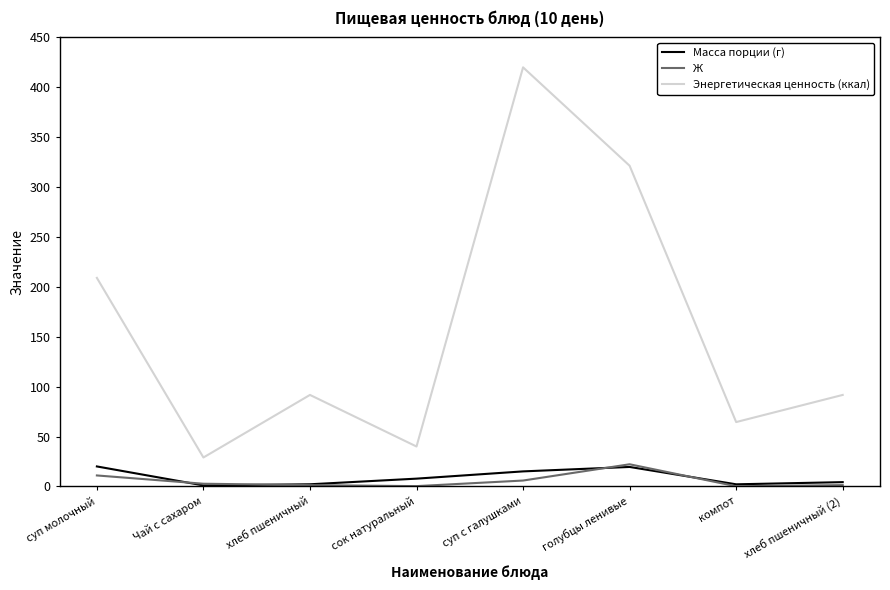

True or false: Масса порции (г) and Энергетическая ценность (ккал) cross at least once.

False